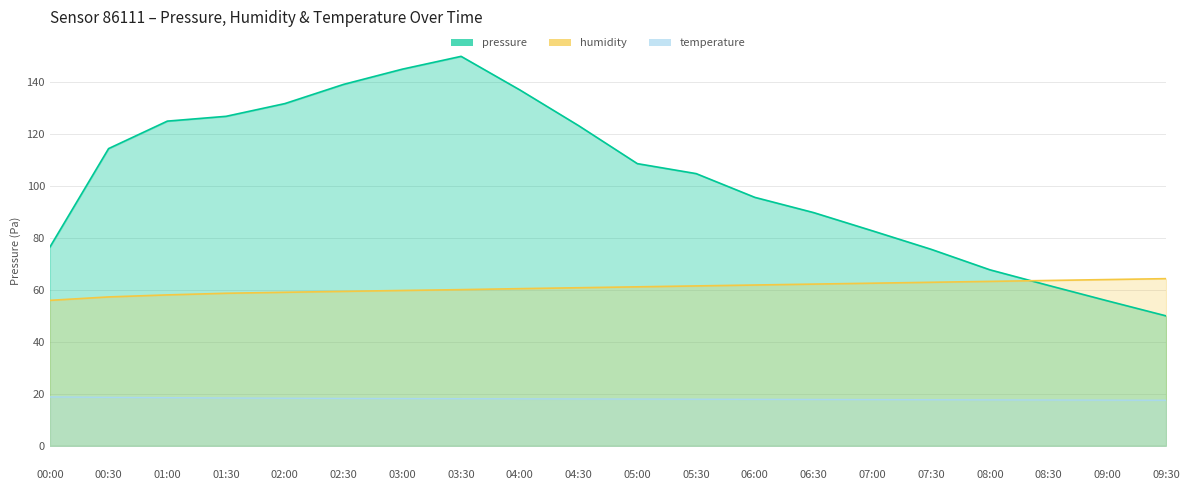

At which category is the sum across all series the highest?

03:30